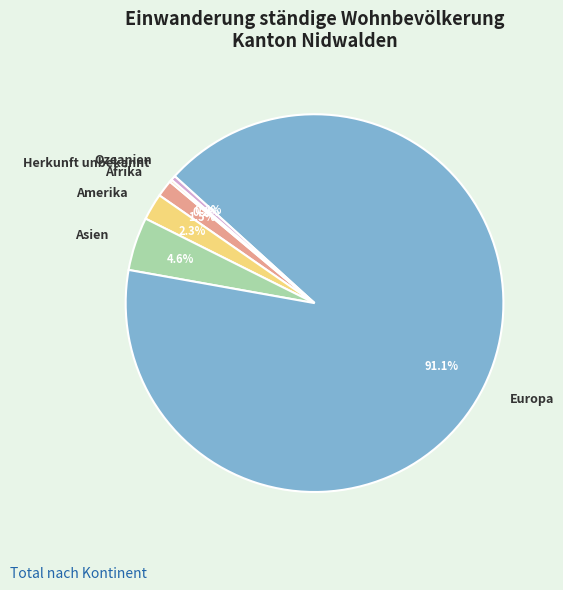

What is the largest slice in the pie chart?

Europa